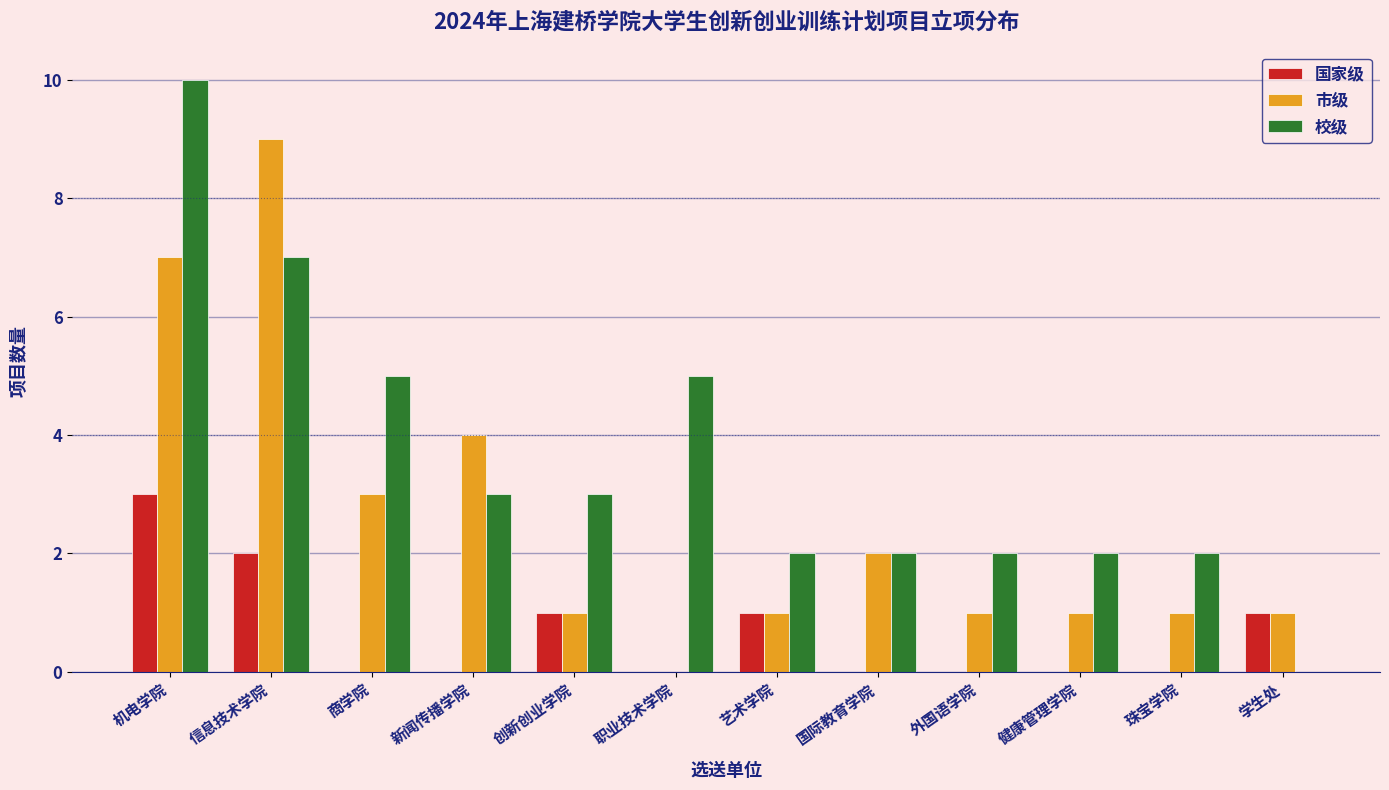

What is the sum of the 市级 values at 艺术学院 and 新闻传播学院?

5